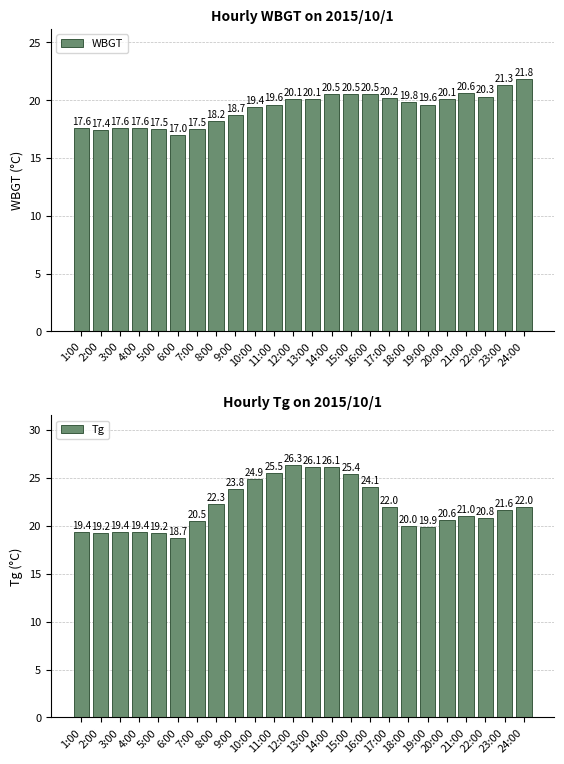

What is the total value across all series at 14:00?

46.6